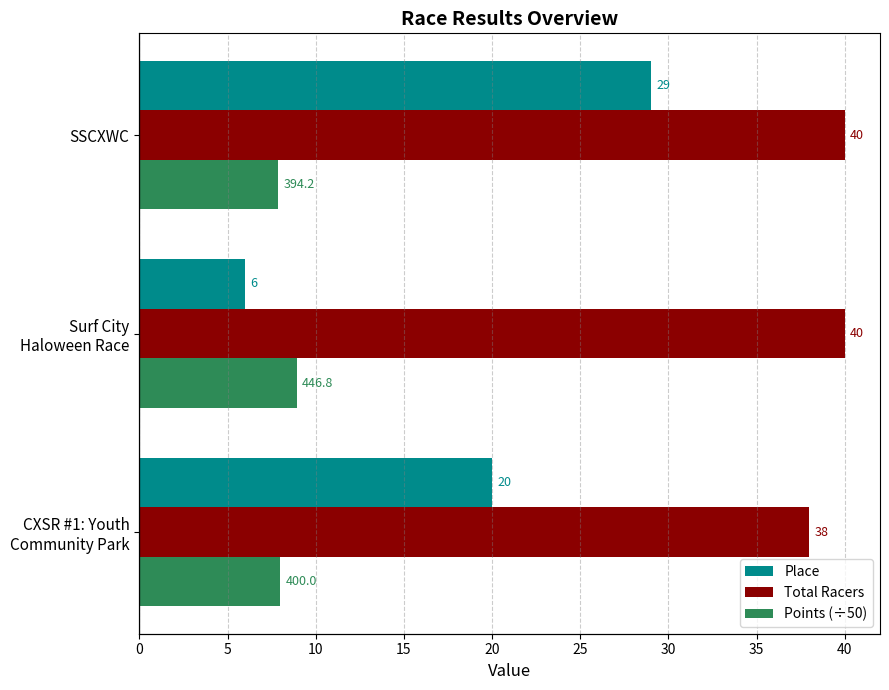

Does the chart contain stacked bars?

No